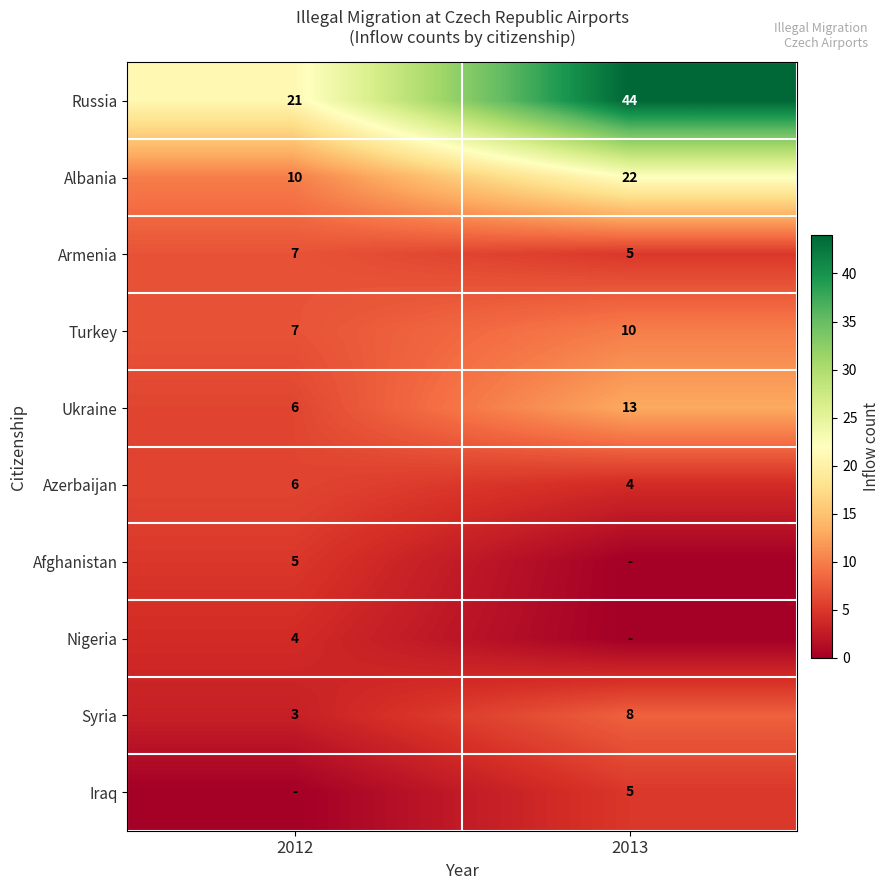

True or false: Nigeria has a value of 6 at 2012.

False